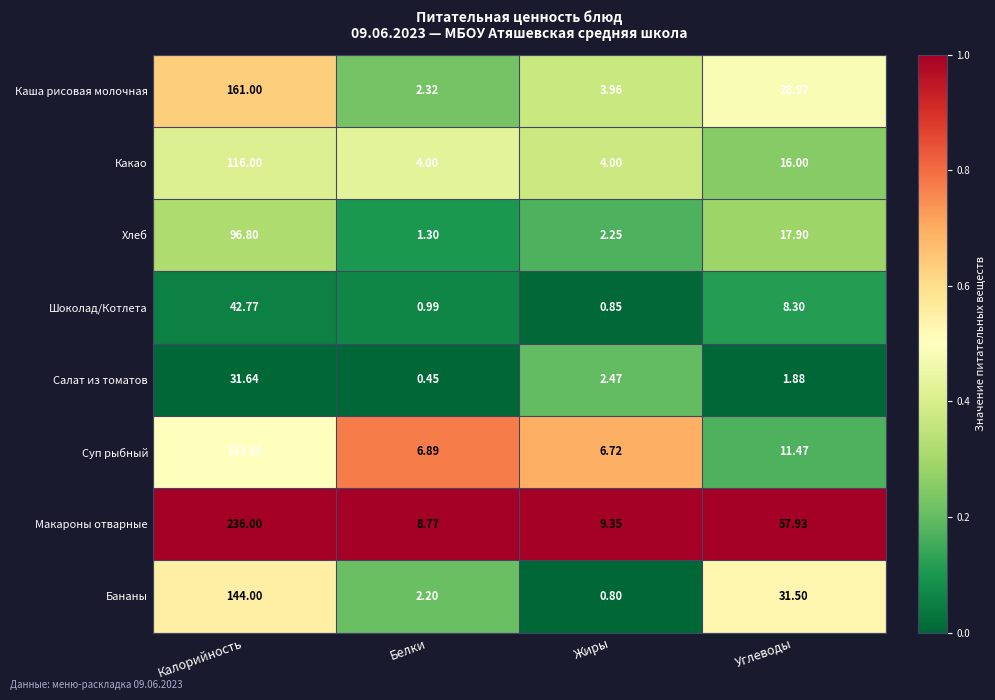

What is the greatest value displayed?

236.0